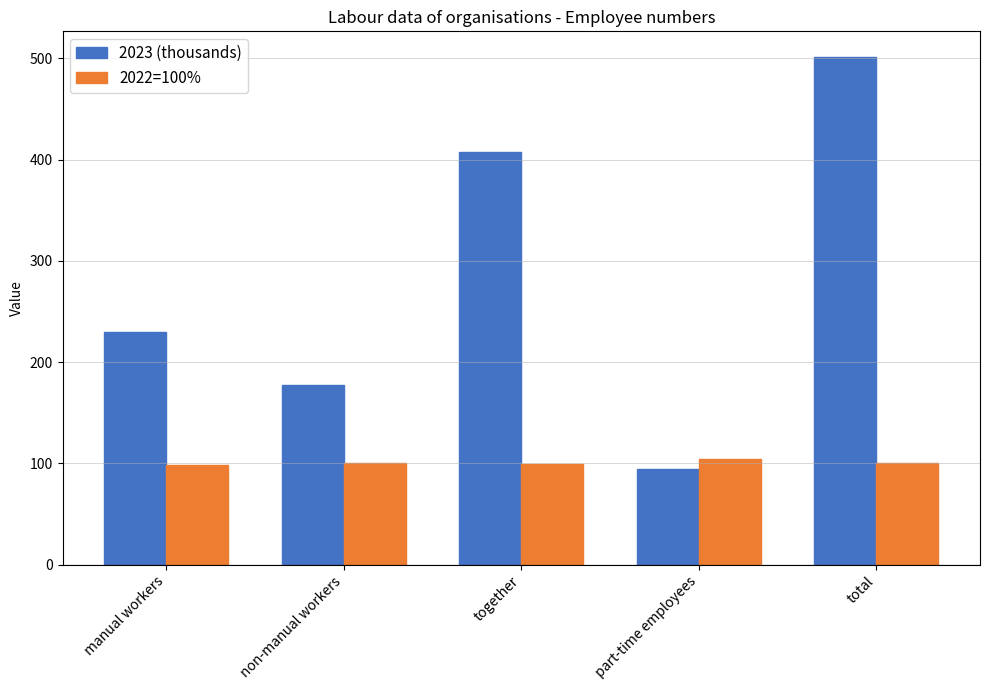

What is the average value of the 2023 (thousands) series?

282.1